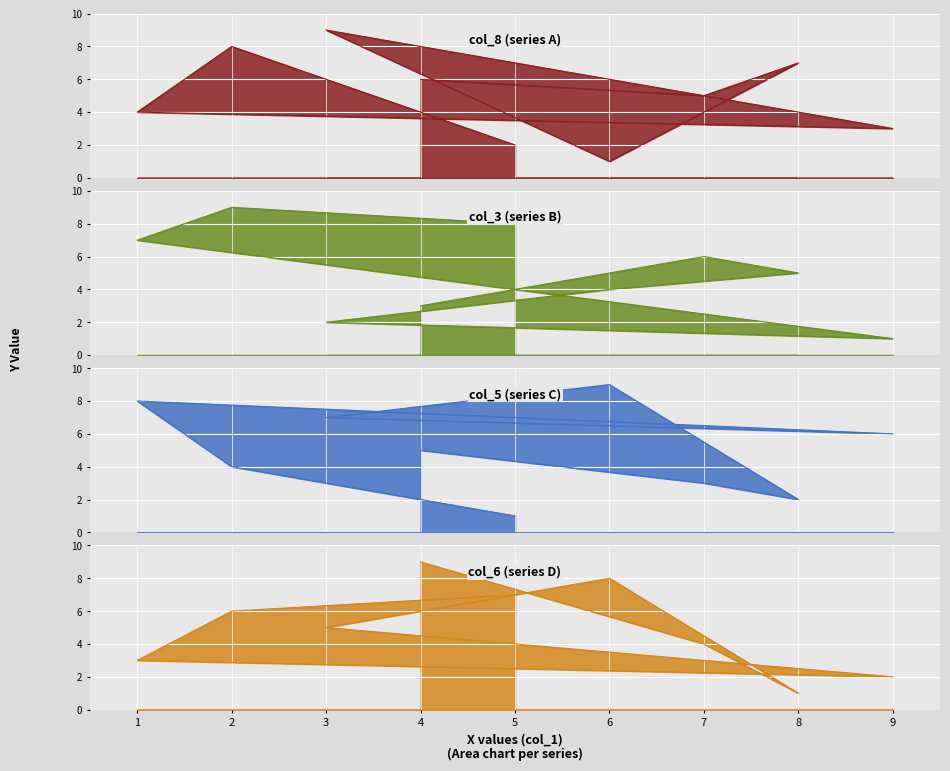

What are all the series names shown in the legend?

col_8, col_3, col_5, col_6